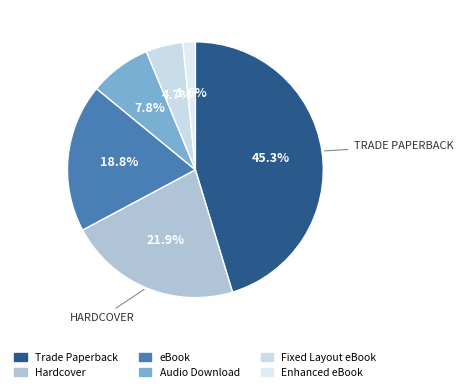

To the nearest percent, what portion does Hardcover represent?

22%